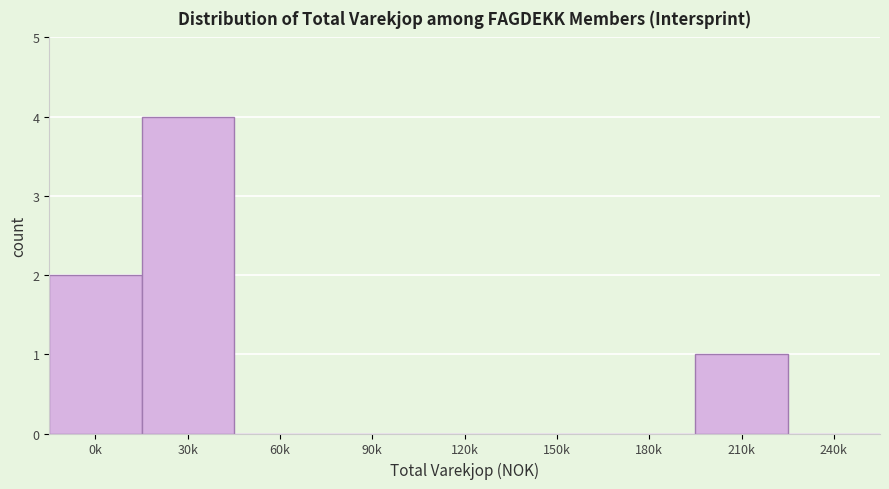

Reading left to right, transcribe all the data shown in this chart.

0k=2	30k=4	60k=0	90k=0	120k=0	150k=0	180k=0	210k=1	240k=0